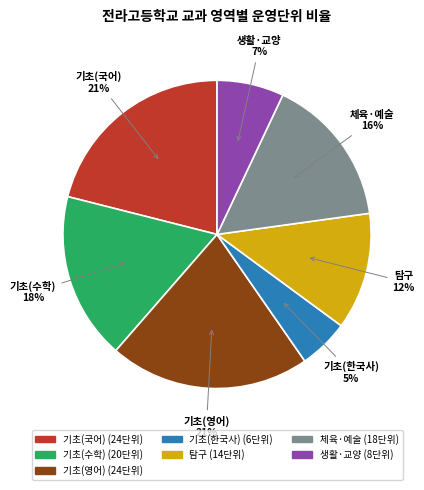

To the nearest percent, what is the average slice percentage?

14%